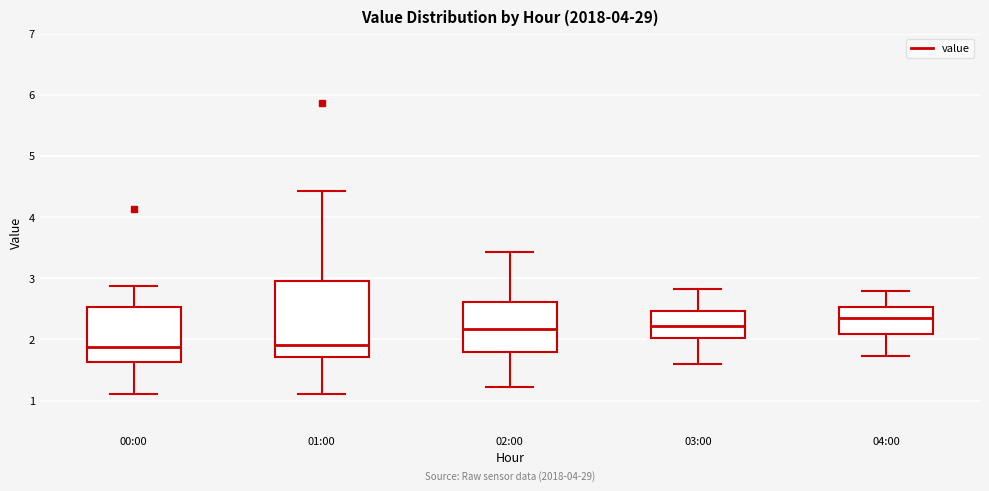

Reading left to right, read every box against the y-axis: the position of its median line, the range the box covers, and the ends of its whiskers. The values are not printed on the chart, so give them approximately, as read against the axis.

00:00: median 1.9, box 1.6 to 2.5, whiskers 1.1 to 2.9
01:00: median 1.9, box 1.7 to 3.0, whiskers 1.1 to 4.4
02:00: median 2.2, box 1.8 to 2.6, whiskers 1.2 to 3.4
03:00: median 2.2, box 2.0 to 2.5, whiskers 1.6 to 2.8
04:00: median 2.4, box 2.1 to 2.5, whiskers 1.7 to 2.8